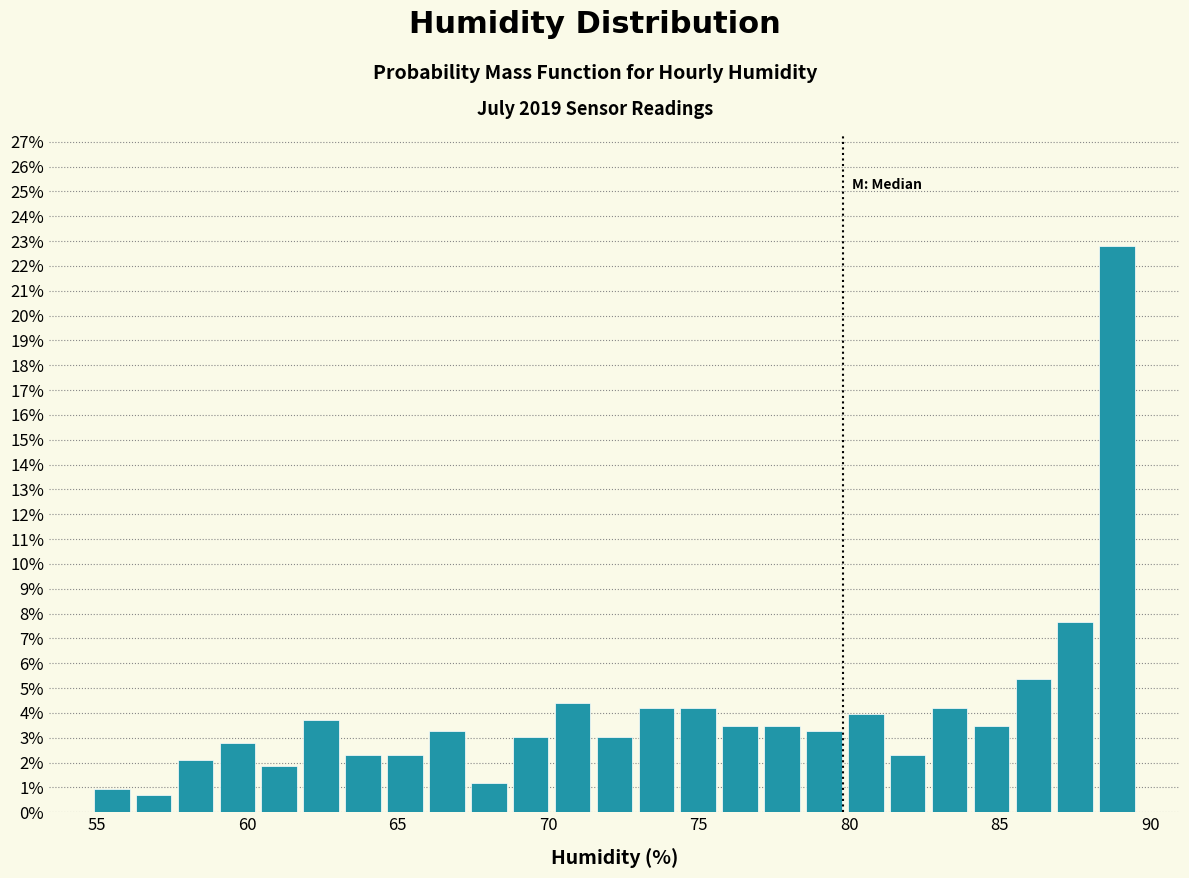

Read against the x-axis, roughly where is the centre of the tallest bar?

89.0